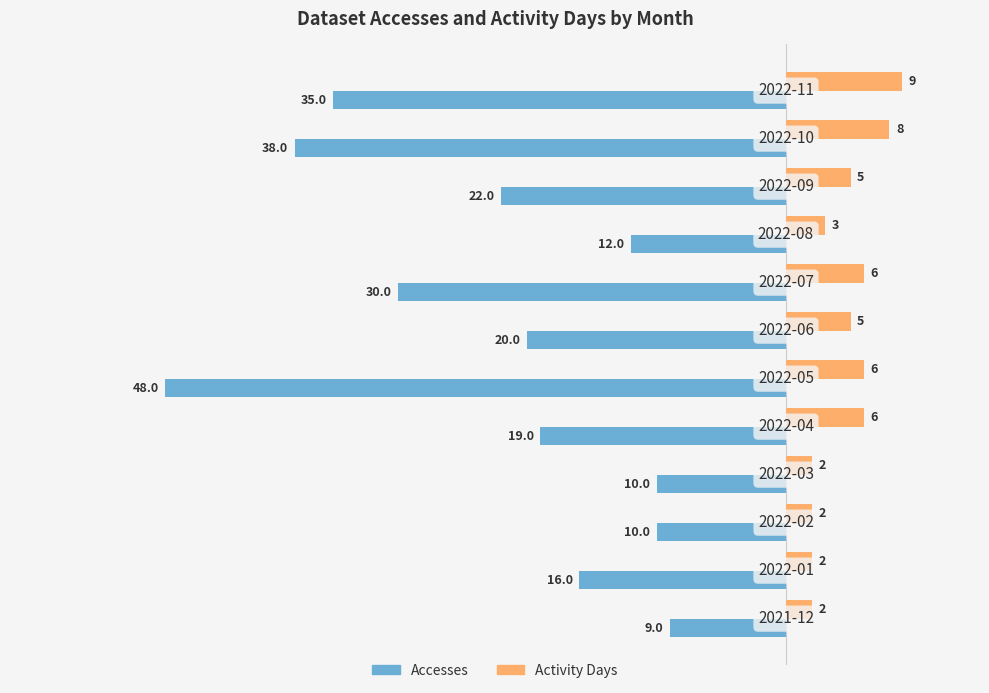

List the series in order of their overall mean, highest first.

Activity Days, Accesses